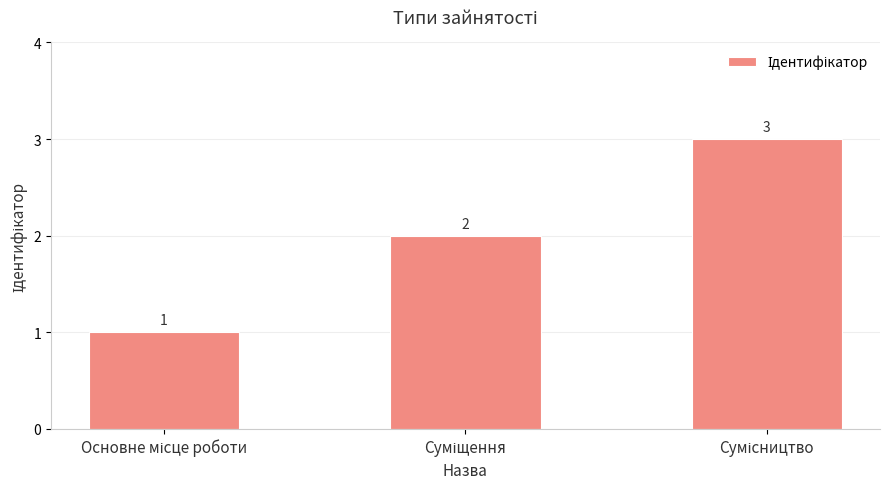

What is the greatest value displayed?

3